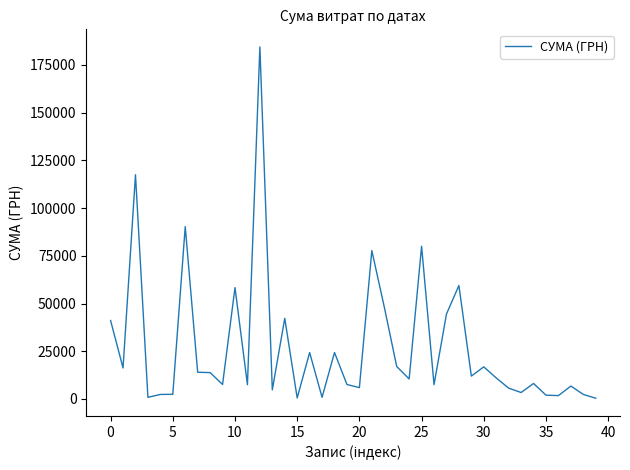

What is the sum of all values?

1082347.2